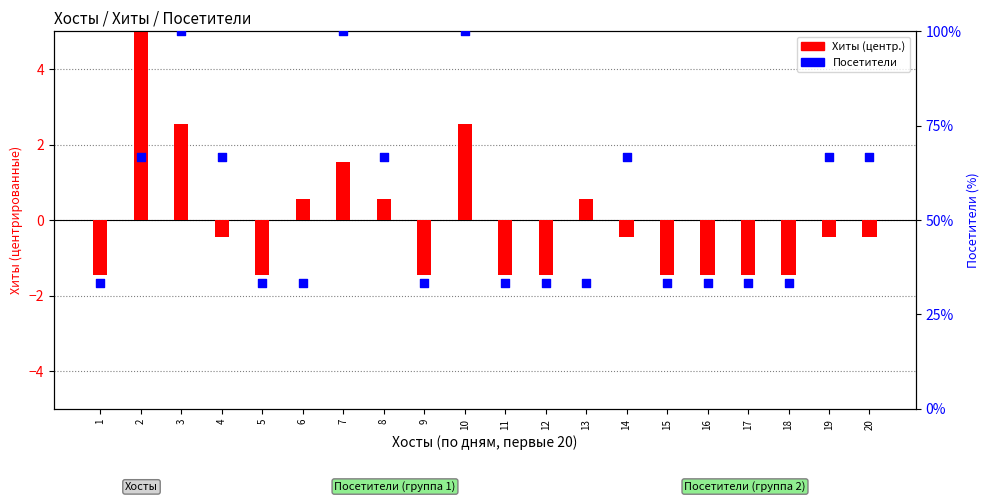

Between 16 and 12, which is larger?

16